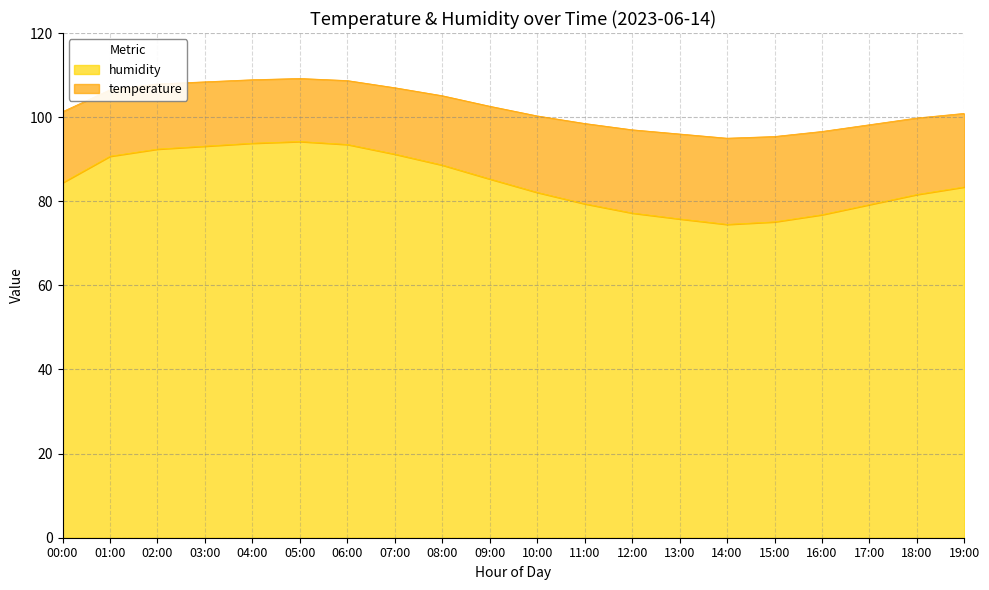

What is the sum of the humidity values at 03:00 and 02:00?

185.5